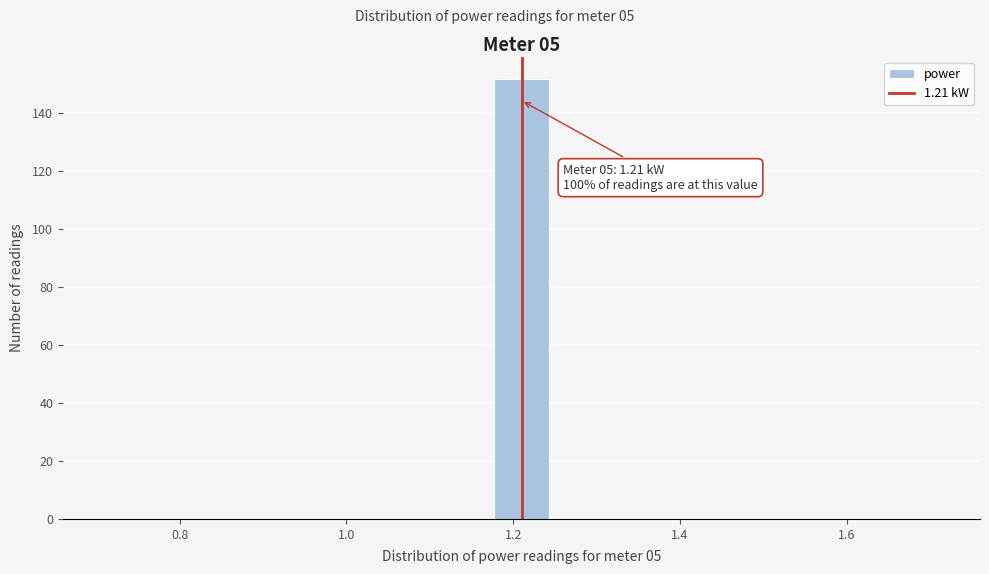

Around what value on the x-axis is the tallest bar? Give the approximate position of its centre, as read against the axis.

1.22